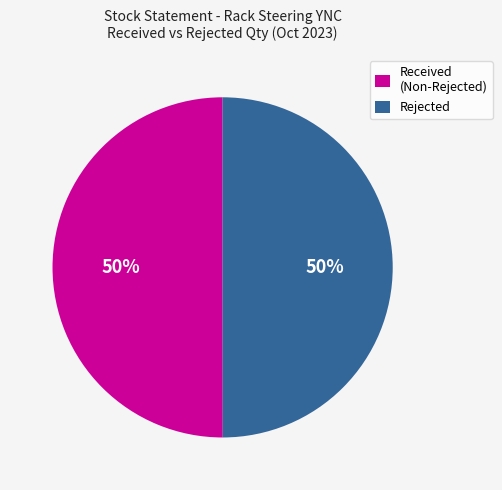

Approximately how many times larger is the value at Received (Non-Rejected) compared to Rejected?

1.0